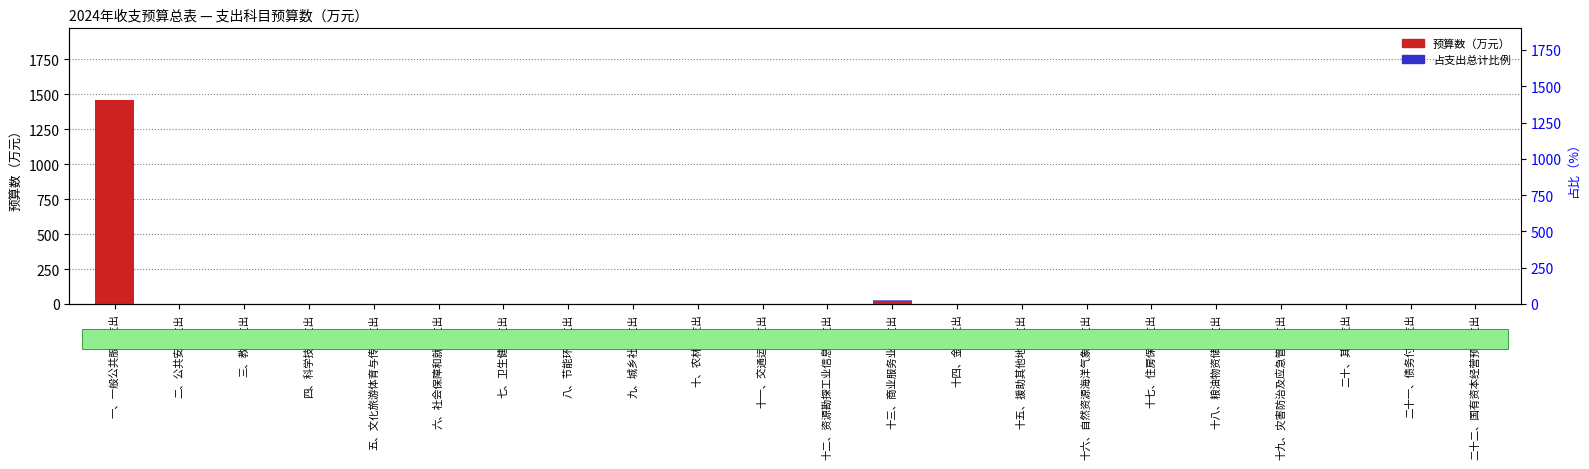

Read the 预算数（万元） value at 一、一般公共服务支出.

1460.6